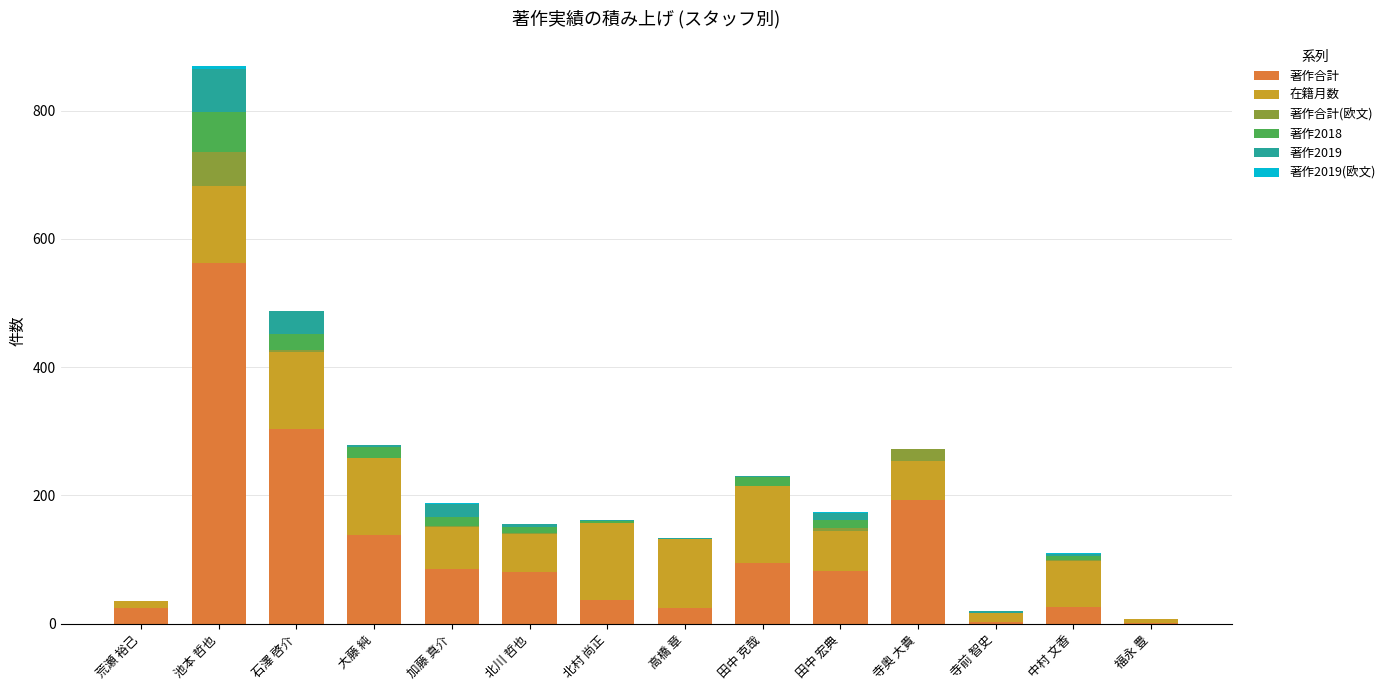

The 著作合計 series shows 138 at 大藤 純. True or false?

True